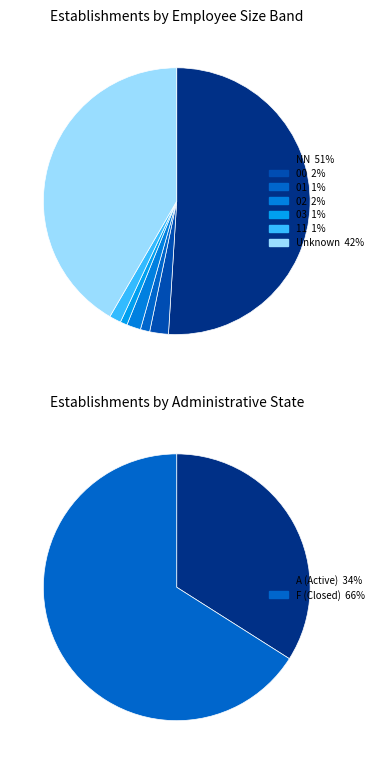

Is there any slice that represents more than half of the pie?

Yes